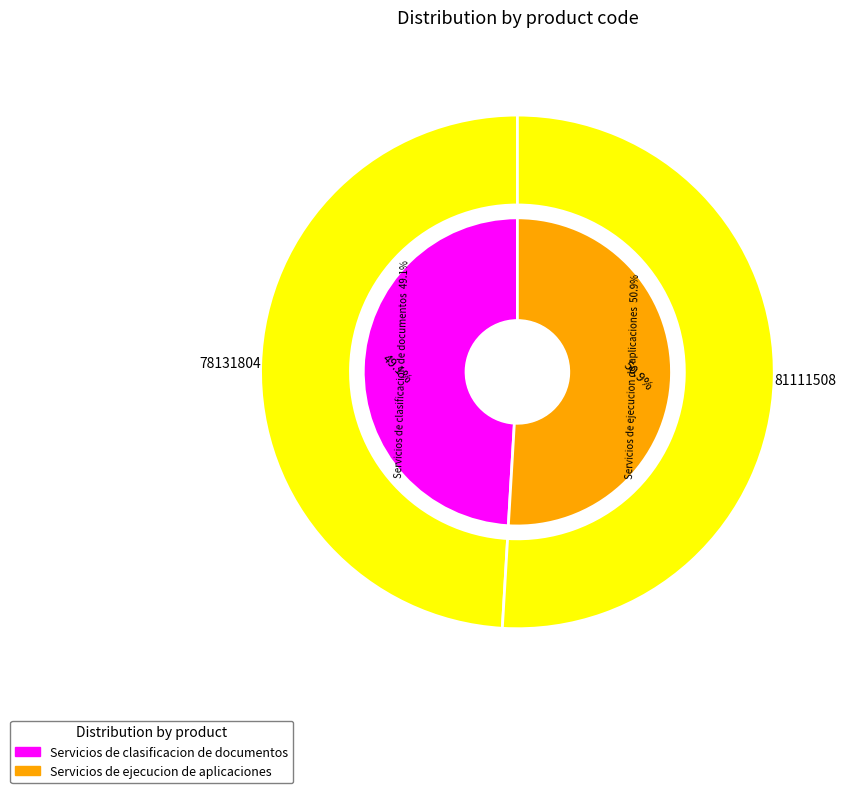

How many slices are in this pie chart?

2